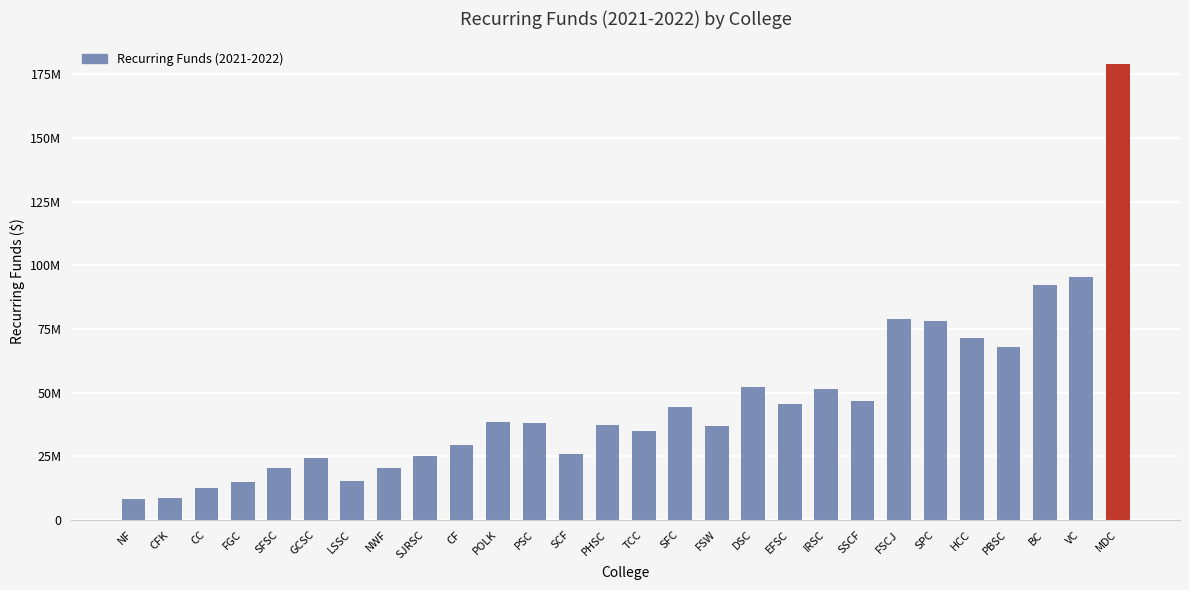

What is the value of the 8th bar from the left?

20525089